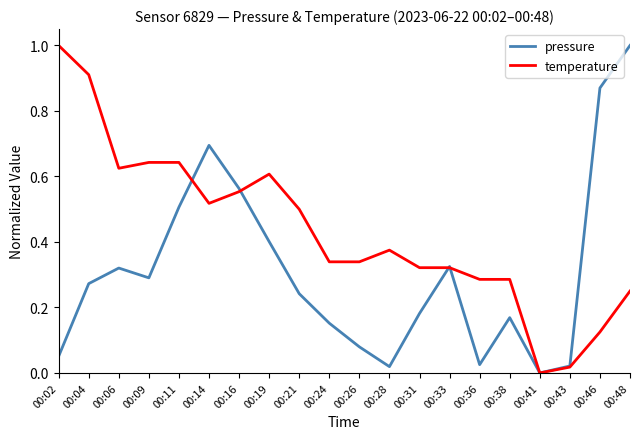

At which category does the chart reach its minimum across all series?

00:41